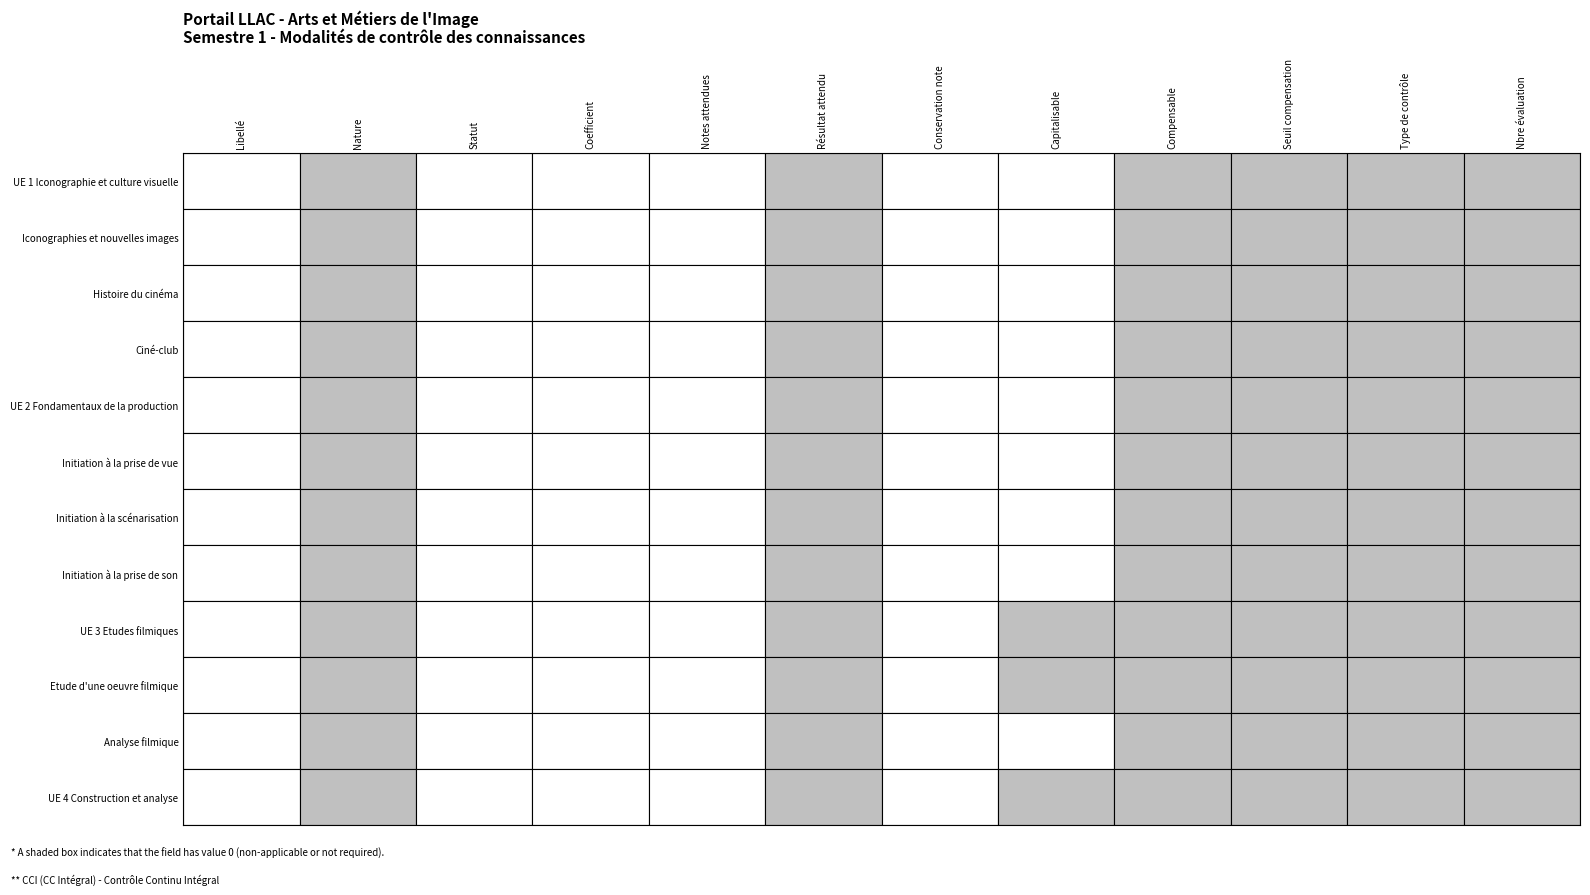

At 6, list the series in order from largest to smallest.

UE 1 Iconographie et culture visuelle, Iconographies et nouvelles images, Histoire du cinéma, Ciné-club, UE 2 Fondamentaux de la production, Initiation à la prise de vue, Initiation à la scénarisation, Initiation à la prise de son, UE 3 Etudes filmiques, Etude d'une oeuvre filmique, Analyse filmique, UE 4 Construction et analyse